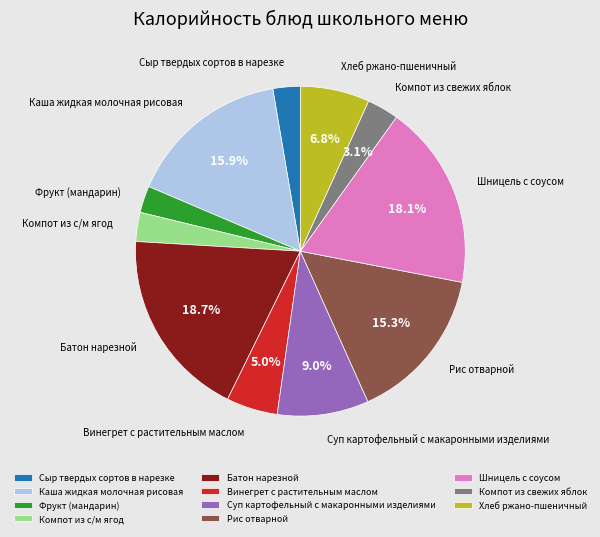

Between Шницель с соусом and Фрукт (мандарин), which is larger?

Шницель с соусом